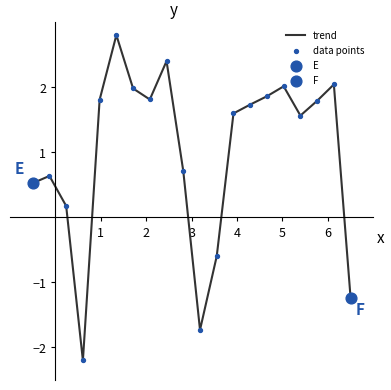

What is the difference between the maximum and minimum values?

5.0